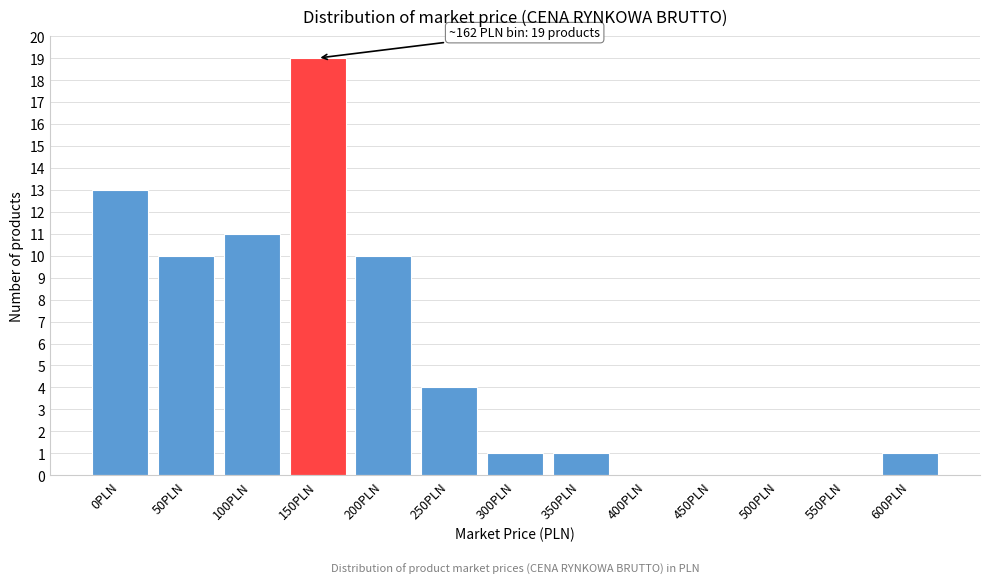

Reading left to right, transcribe all the data shown in this chart.

0PLN=13	50PLN=10	100PLN=11	150PLN=19	200PLN=10	250PLN=4	300PLN=1	350PLN=1	400PLN=0	450PLN=0	500PLN=0	550PLN=0	600PLN=1